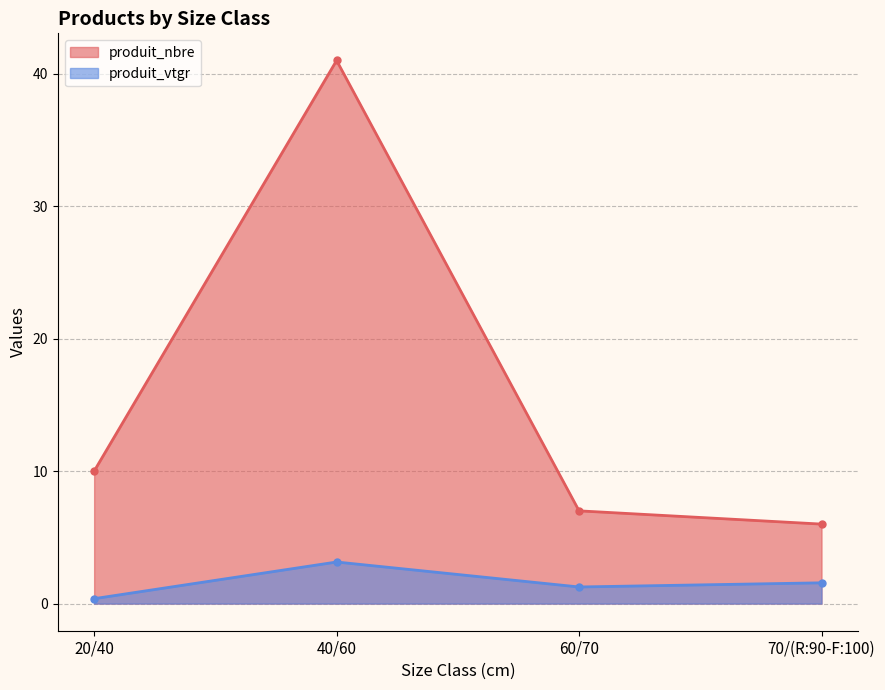

What is the difference between the second highest and minimum values in the produit_nbre series?

4.0